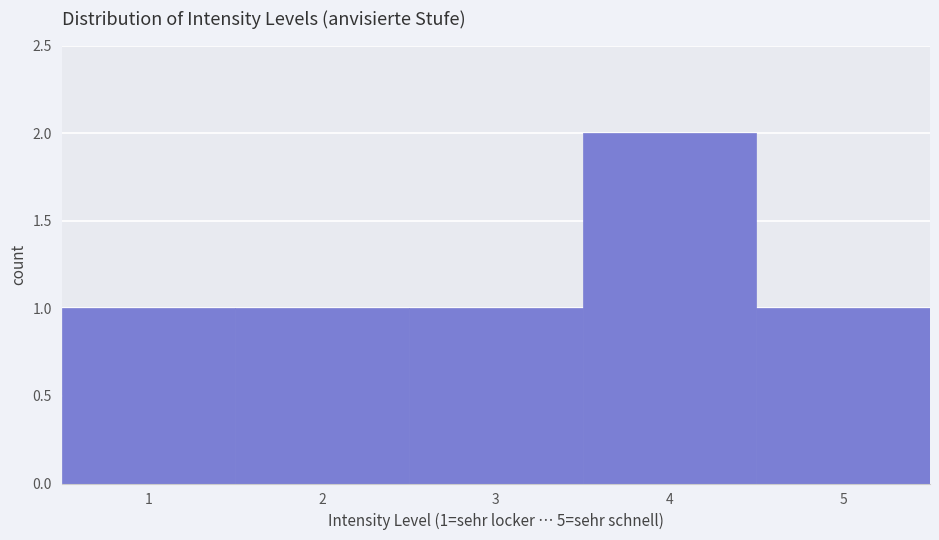

Which range on the x-axis has the tallest bar?

3.5 to 4.5